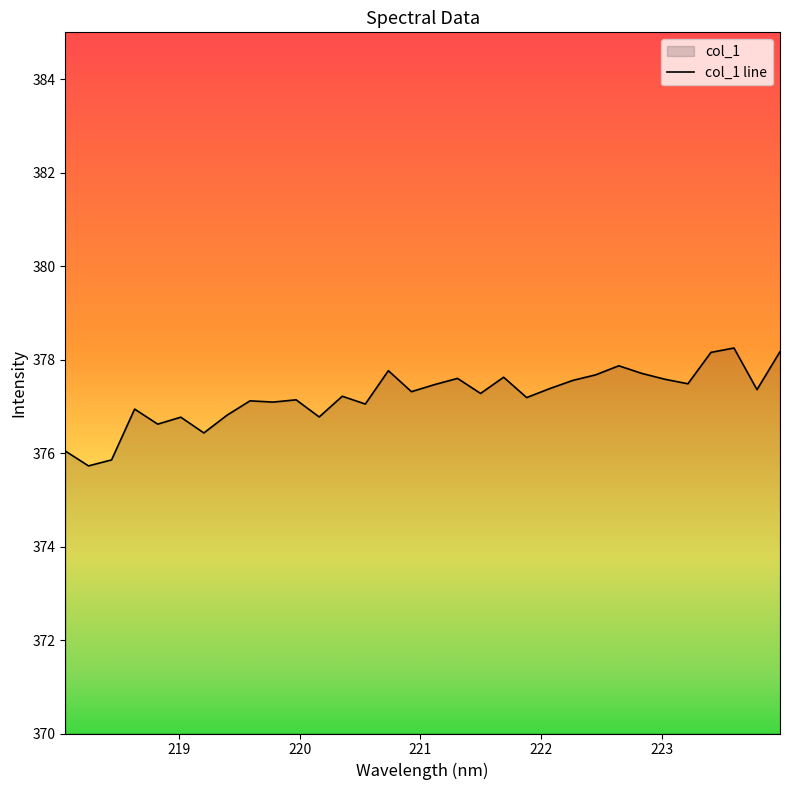

What is the smallest value displayed?

375.7